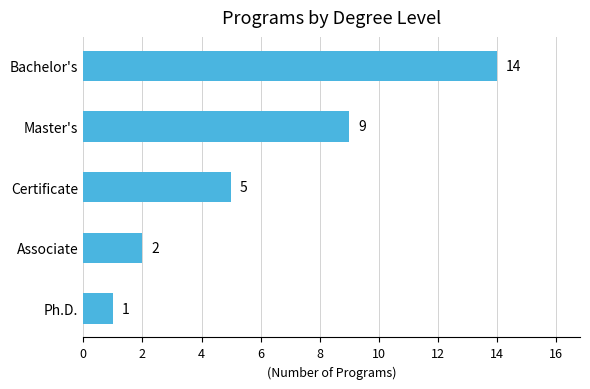

Is it true that the value at Certificate is 7?

False